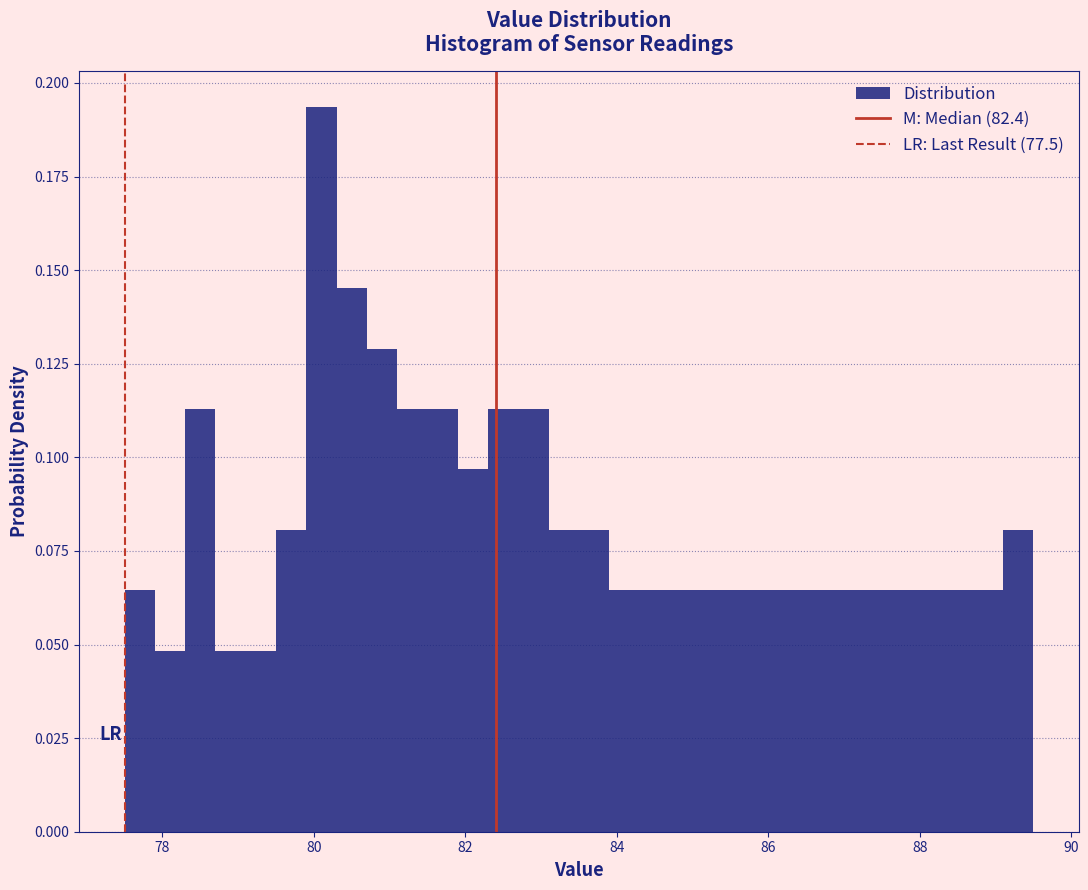

Around what value on the x-axis is the tallest bar? Give the approximate position of its centre, as read against the axis.

80.2